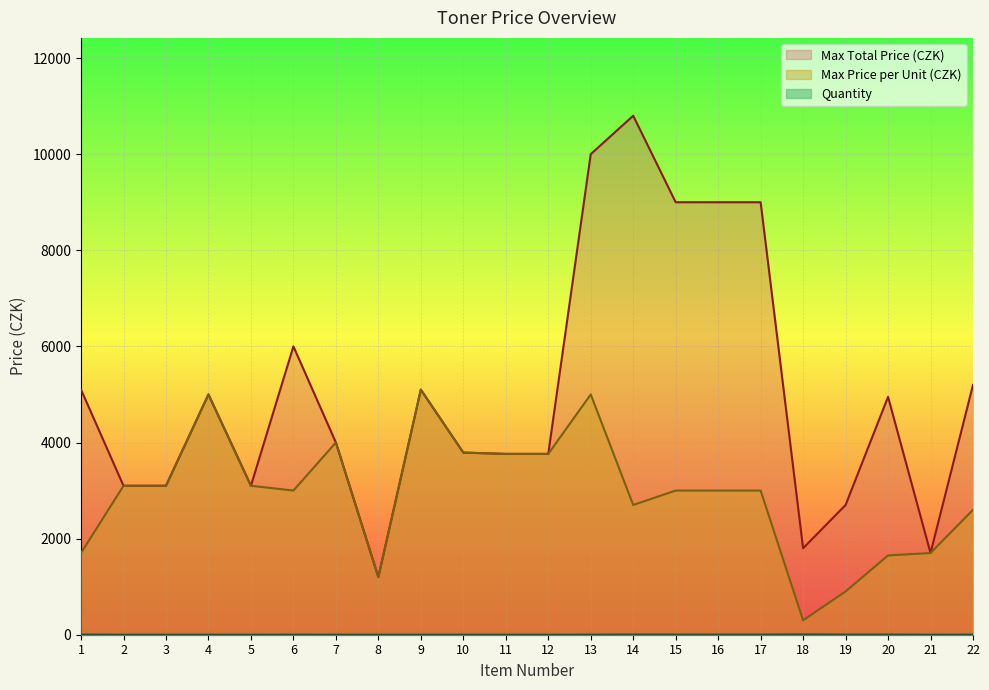

Between 1 and 10, which series saw the biggest shift?

Max Price per Unit (CZK)